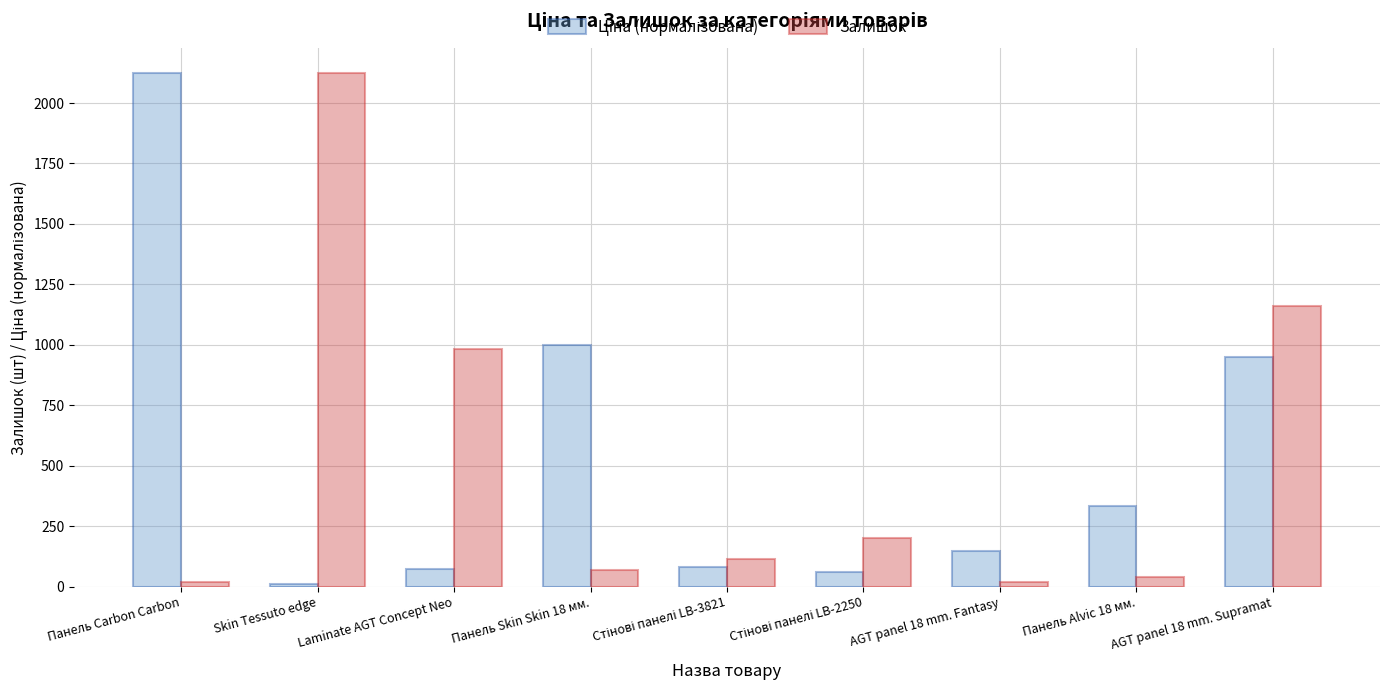

What is the label of the 1st bar from the right?

AGT panel 18 mm. Supramat